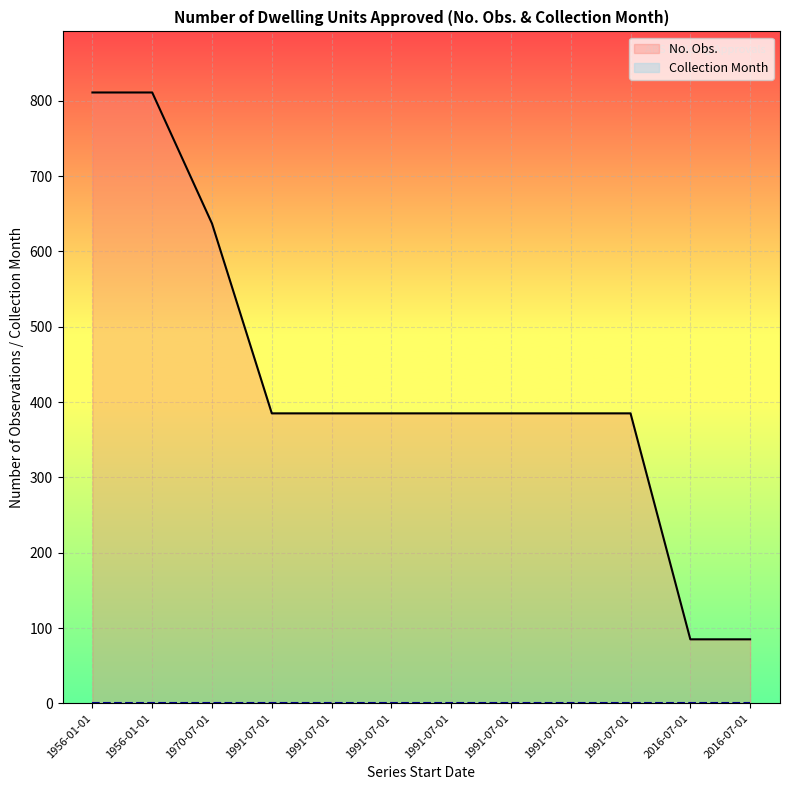

What is the sum of all Collection Month values?

12